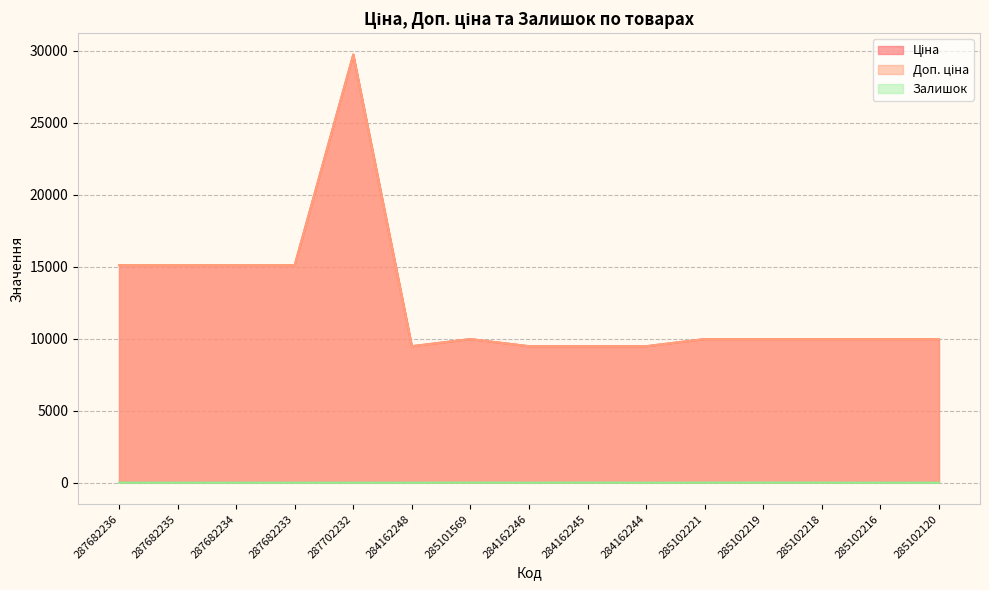

At 287682234, list the series in order from smallest to largest.

Залишок, Ціна, Доп. ціна